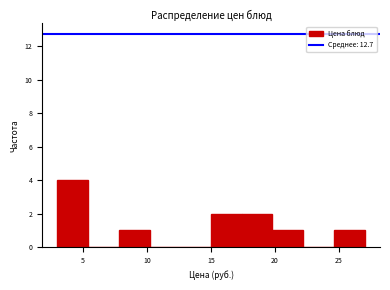

Reading left to right, transcribe this chart: for each bar, give the range it covers on the x-axis and its height. Neither the bar edges nor the heights are printed on the chart, so give them approximately, as read against the axes.

3.0 to 5.4: 4
5.4 to 7.8: 0
7.8 to 10.2: 1
10.2 to 12.6: 0
12.6 to 15.0: 0
15.0 to 17.4: 2
17.4 to 19.8: 2
19.8 to 22.2: 1
22.2 to 24.6: 0
24.6 to 27.0: 1